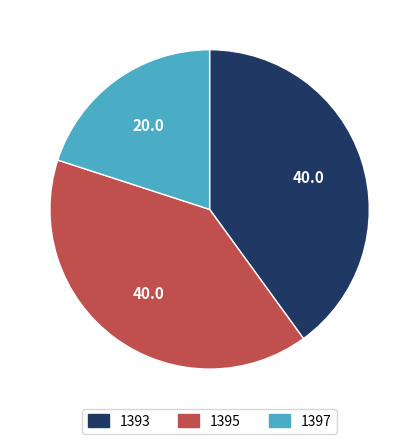

Approximately how many times larger is the value at 1393 compared to 1395?

1.0